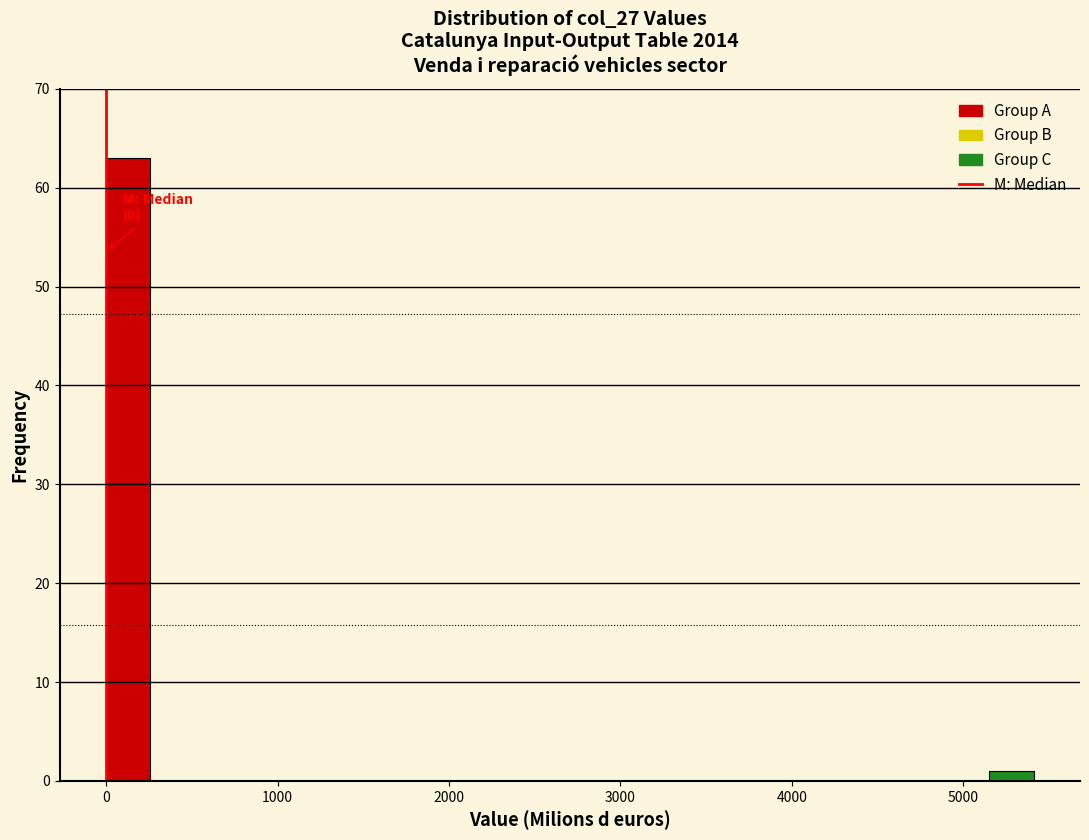

Around what value on the x-axis is the tallest bar? Give the approximate position of its centre, as read against the axis.

100